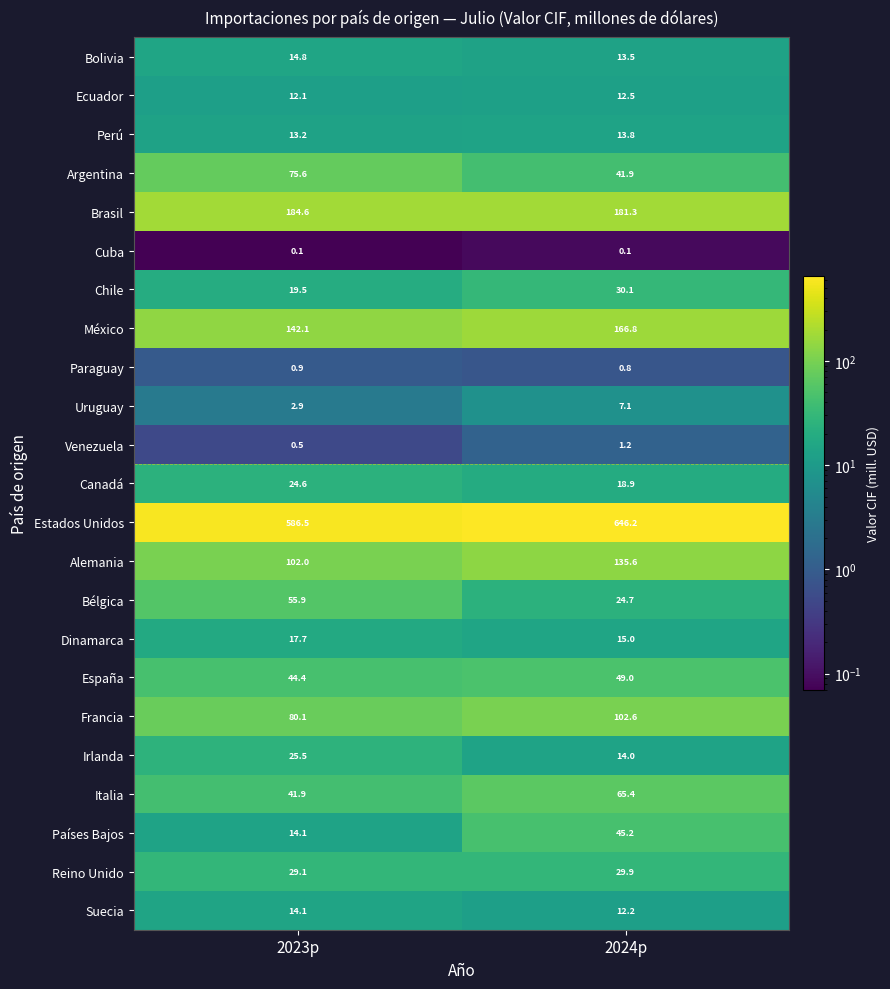

How many categories are shown in the chart?

2